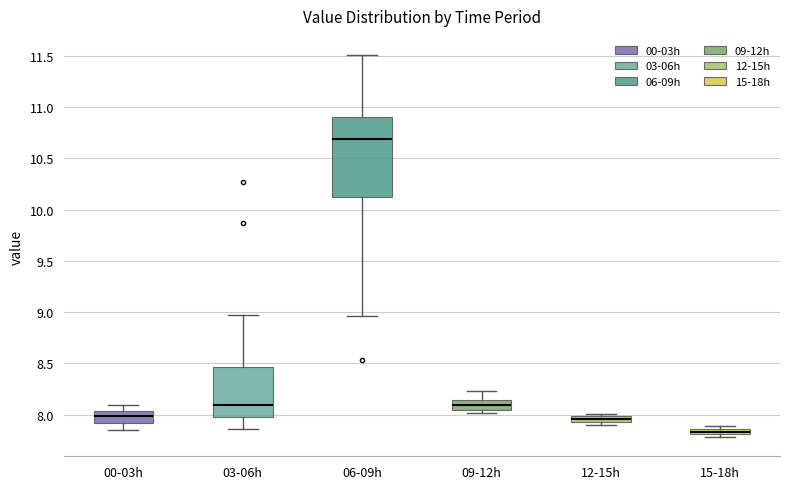

Which box is the tallest, from its lower edge to its upper edge?

06-09h